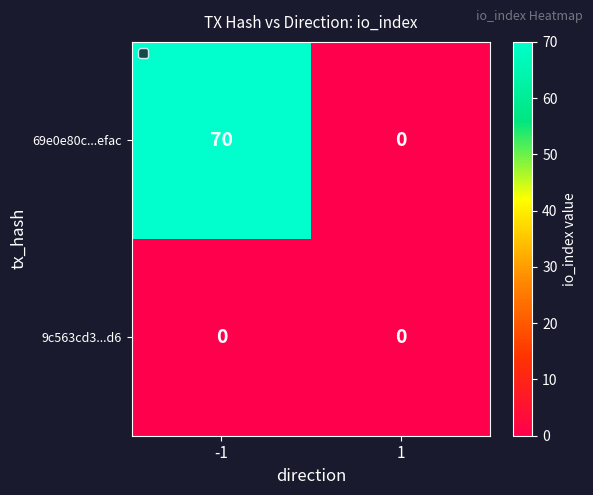

Between -1 and 1, which series saw the biggest shift?

69e0e80c...efac